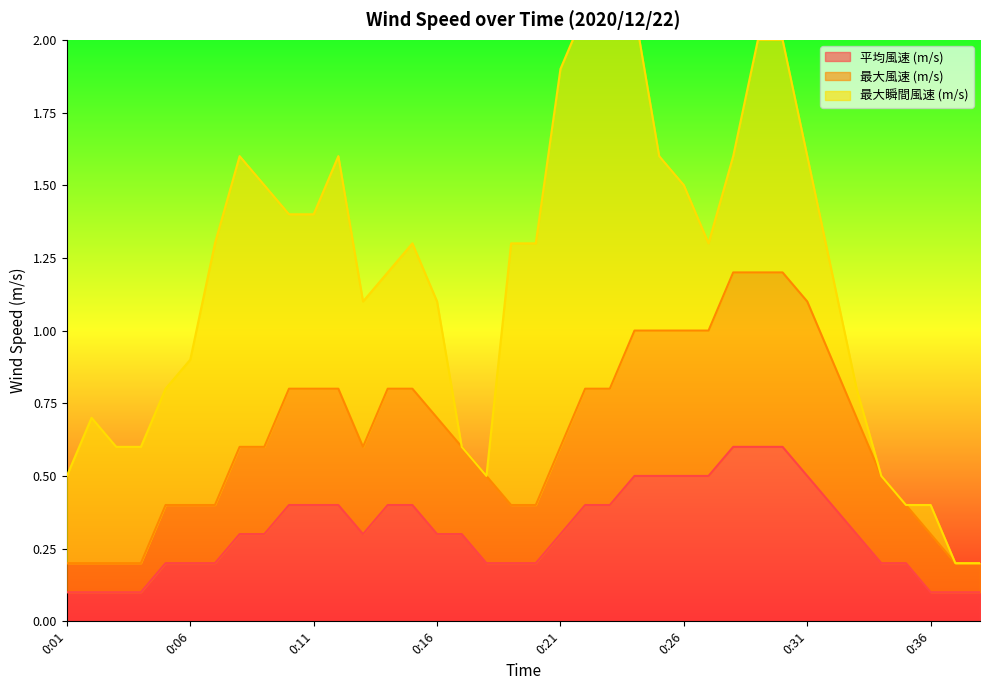

At which label does 平均風速 (m/s) reach its minimum?

0:01